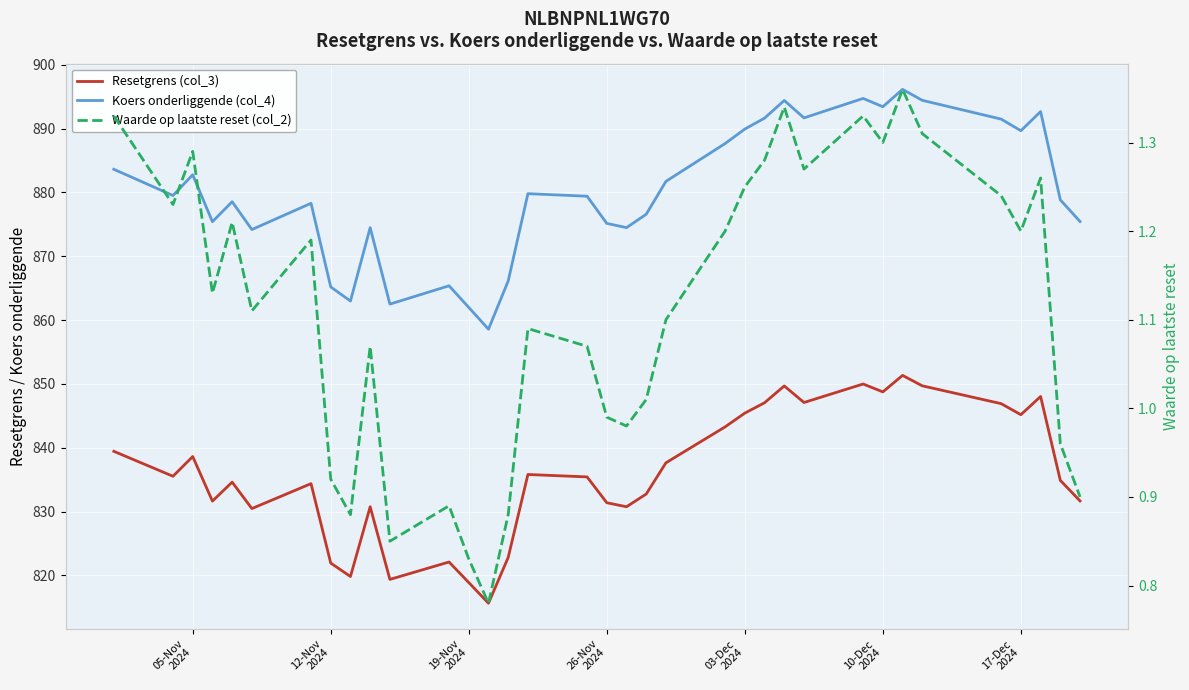

In Koers onderliggende (col_4), how many points are higher than both neighbors (excluding endpoints)?

10